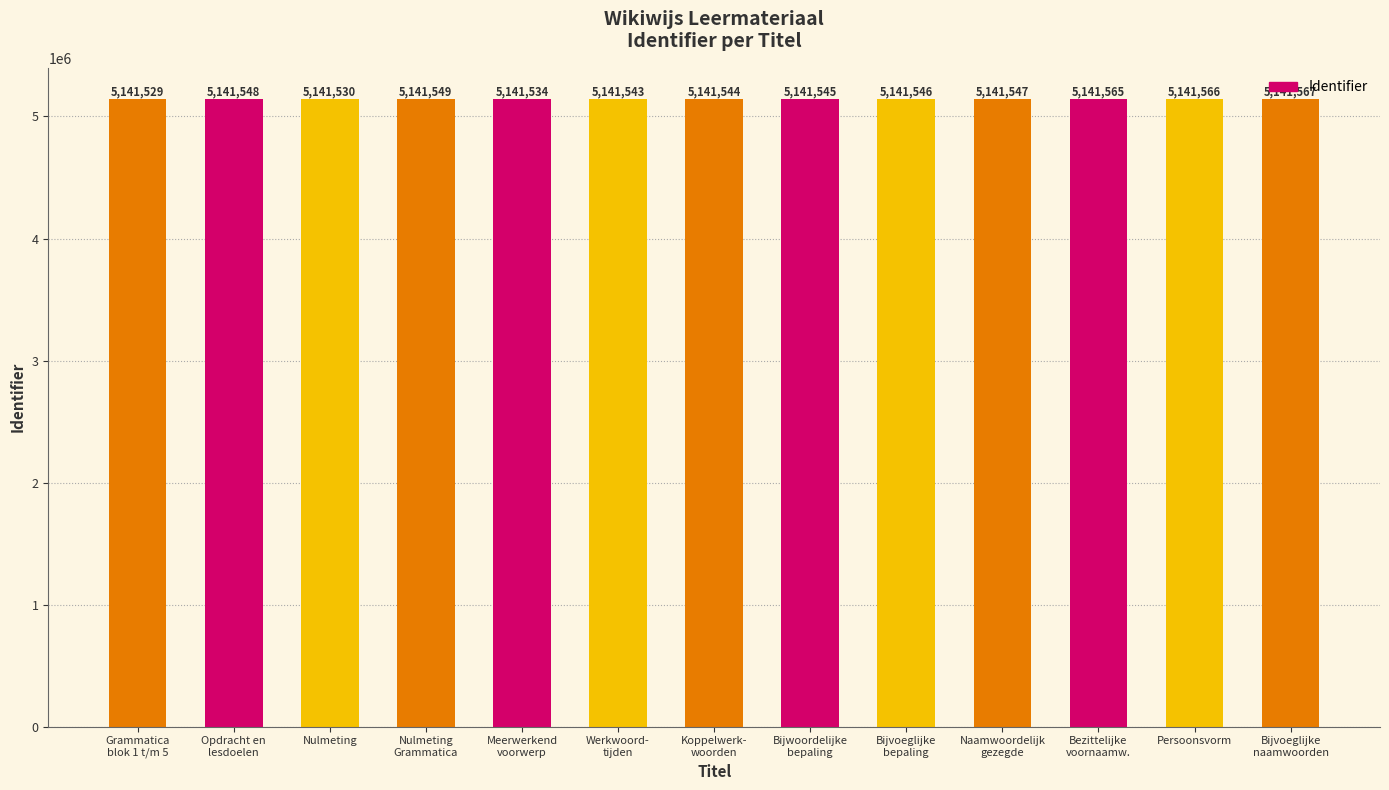

List the labels in order of value, largest first.

Bijvoeglijke
naamwoorden, Persoonsvorm, Bezittelijke
voornaamw., Nulmeting
Grammatica, Opdracht en
lesdoelen, Naamwoordelijk
gezegde, Bijvoeglijke
bepaling, Bijwoordelijke
bepaling, Koppelwerk-
woorden, Werkwoord-
tijden, Meerwerkend
voorwerp, Nulmeting, Grammatica
blok 1 t/m 5